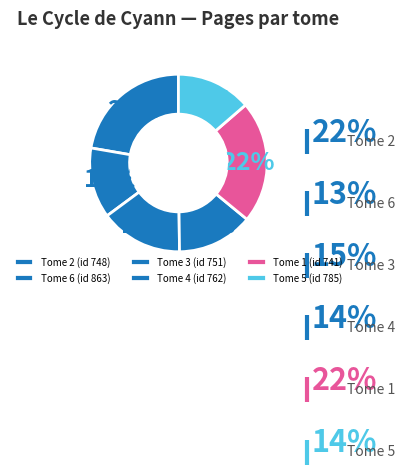

Combined, do Tome 2 (id 748) and Tome 6 (id 863) account for over 50%?

No